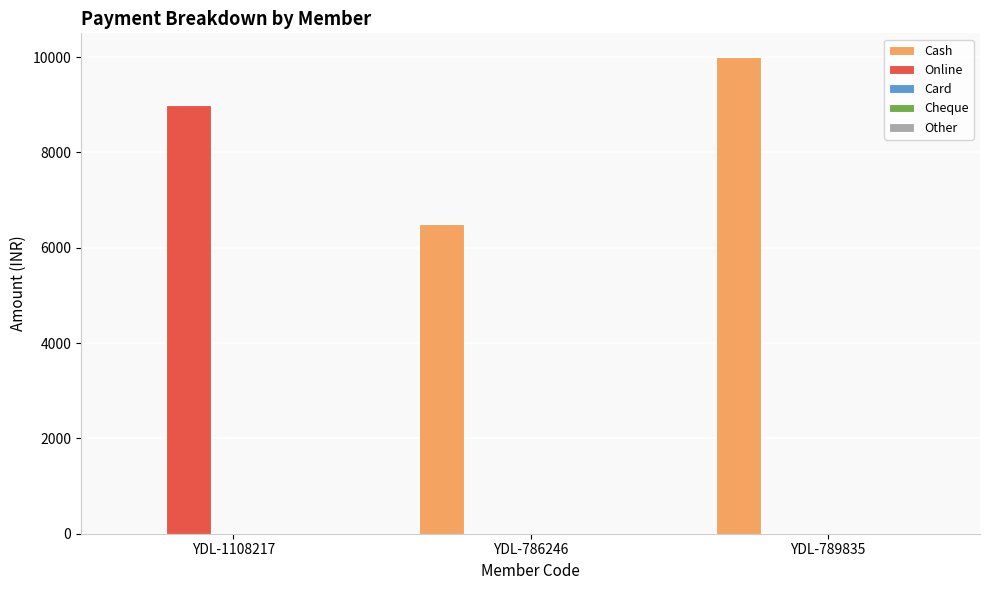

Where is Cash nearest to the value 5000?

YDL-786246